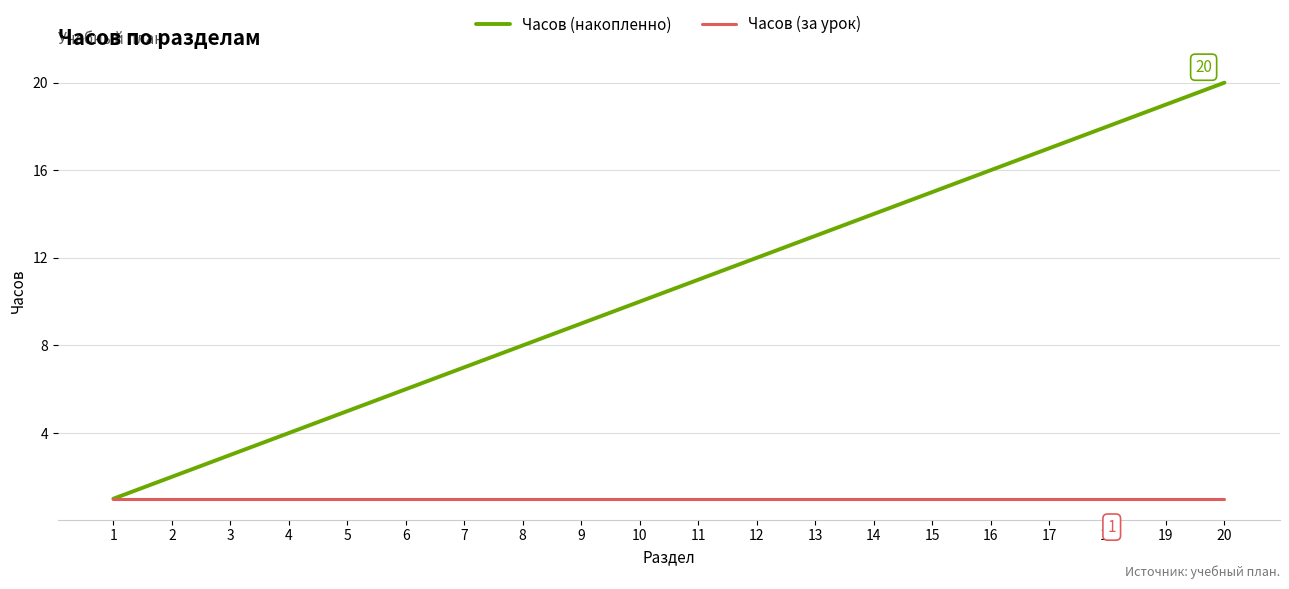

Which series has the largest total across all categories?

Часов (накопленно)